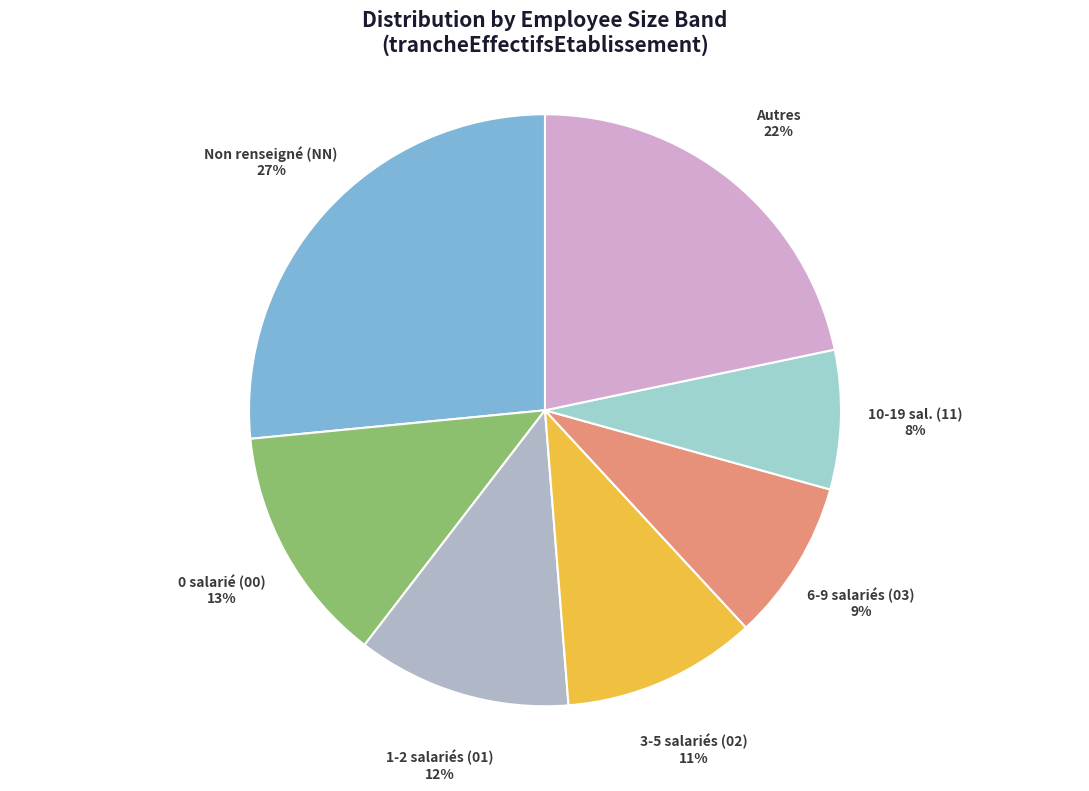

Count the number of slices in the pie.

7